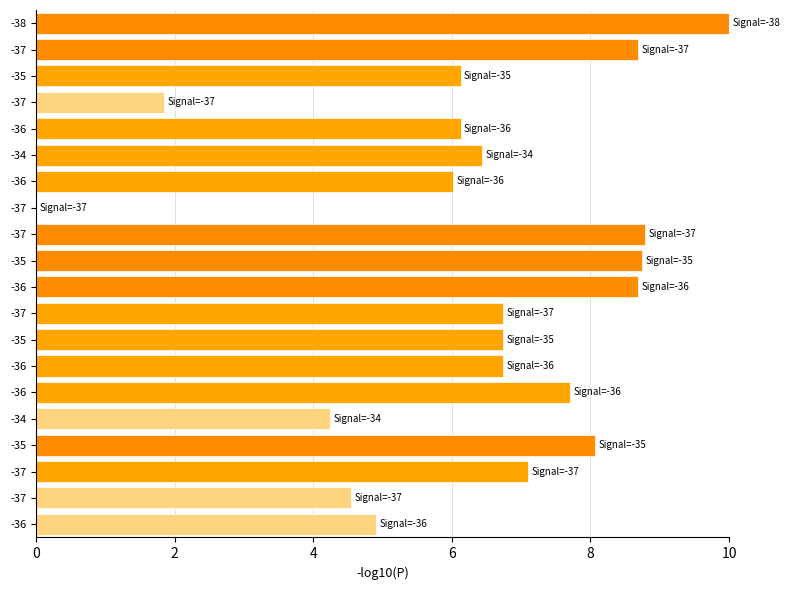

Are the bars horizontal?

Yes